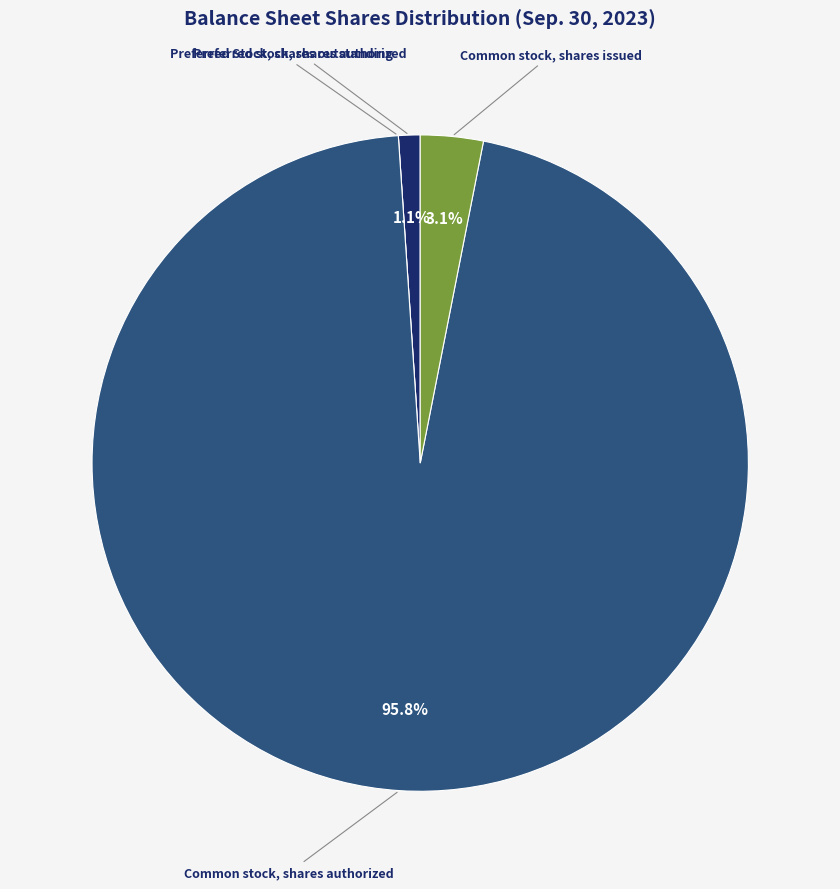

Is Common stock, shares authorized the majority of the pie?

Yes